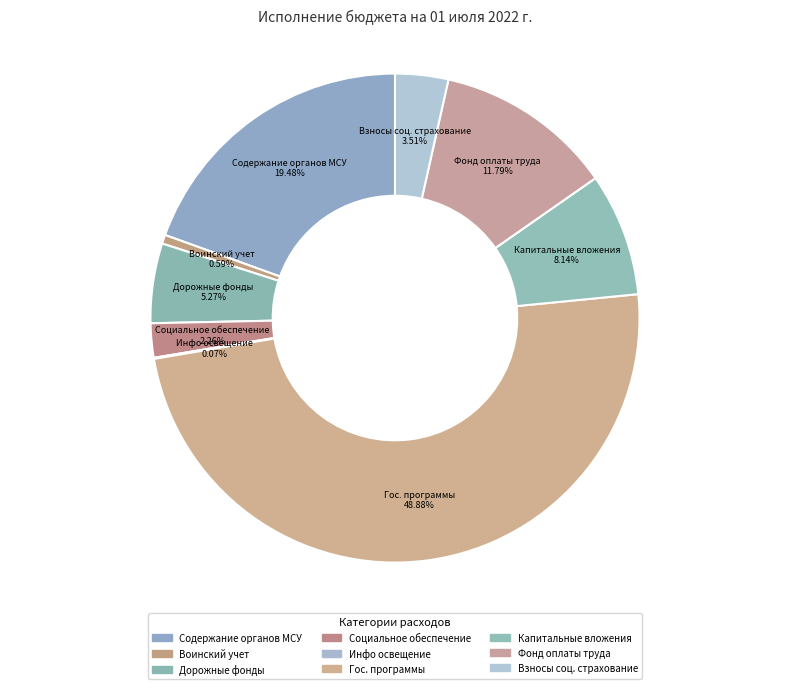

Count the number of slices in the pie.

9